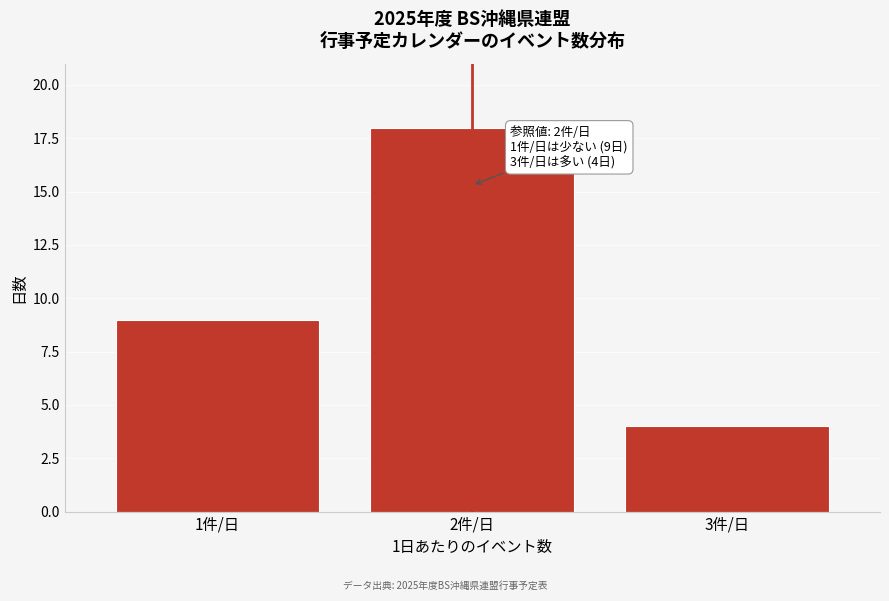

Reading left to right, list all the values displayed in this chart.

9	18	4